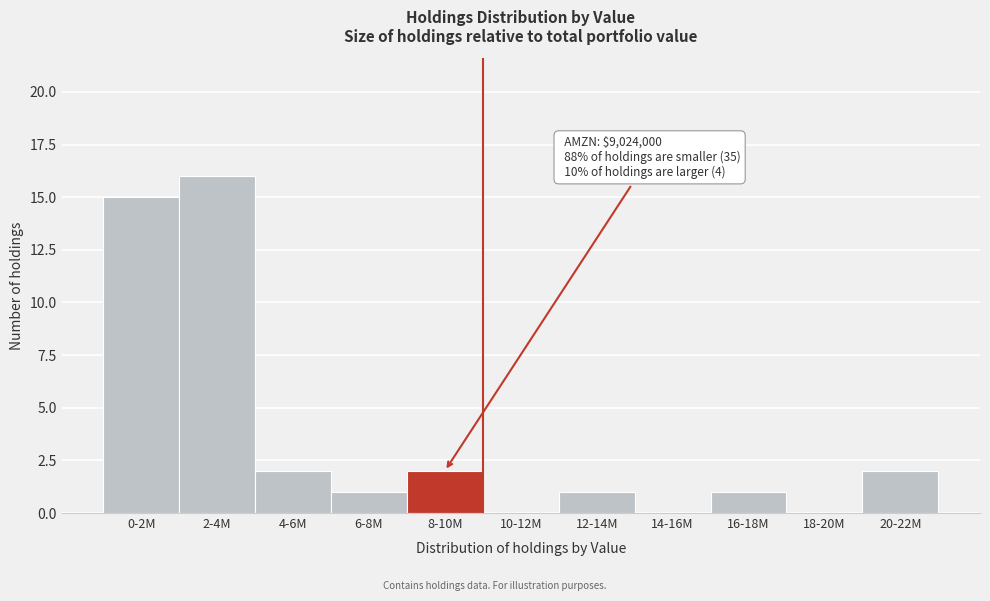

Reading left to right, list all the values displayed in this chart.

0-2M=15	2-4M=16	4-6M=2	6-8M=1	8-10M=2	10-12M=0	12-14M=1	14-16M=0	16-18M=1	18-20M=0	20-22M=2